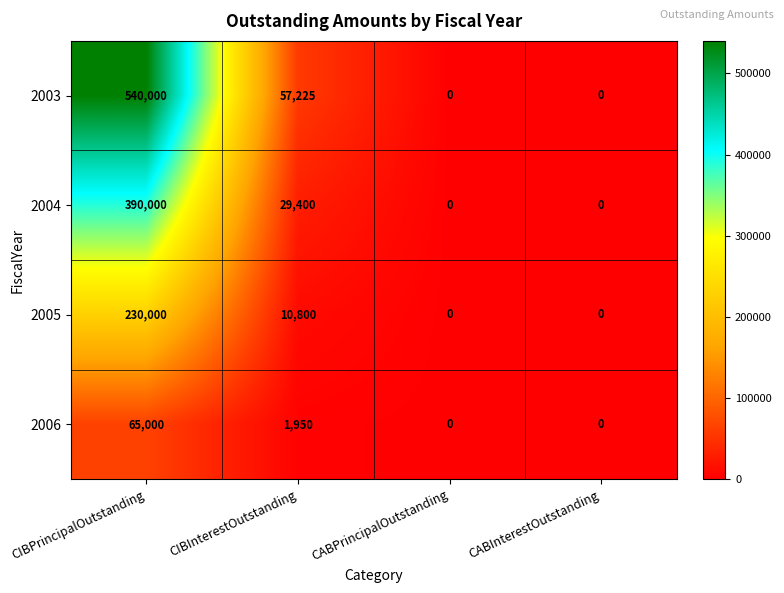

What is the spread (max minus min) of values at CIBInterestOutstanding?

55275